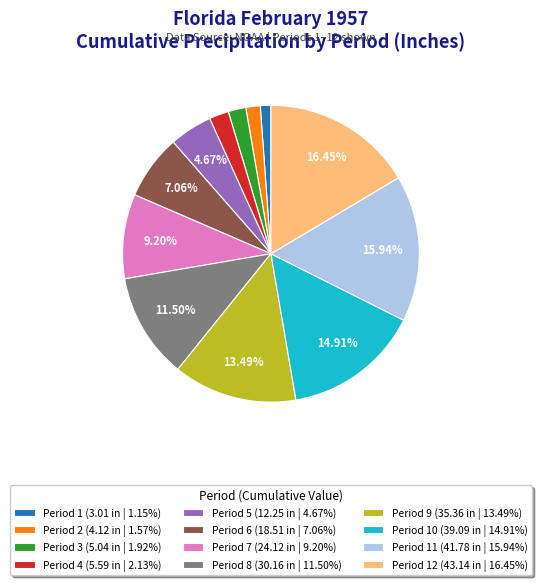

Does Period 9 (35.36 in | 13.49%) represent more than half of the total?

No